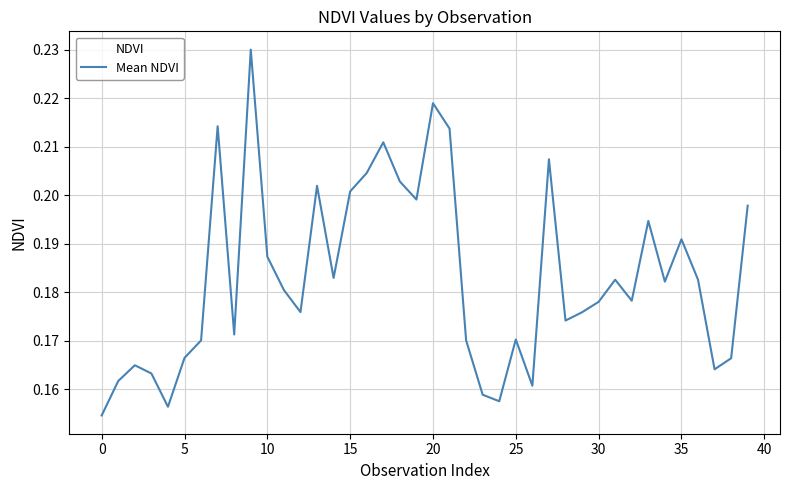

Where is the data nearest to the value 0?

0